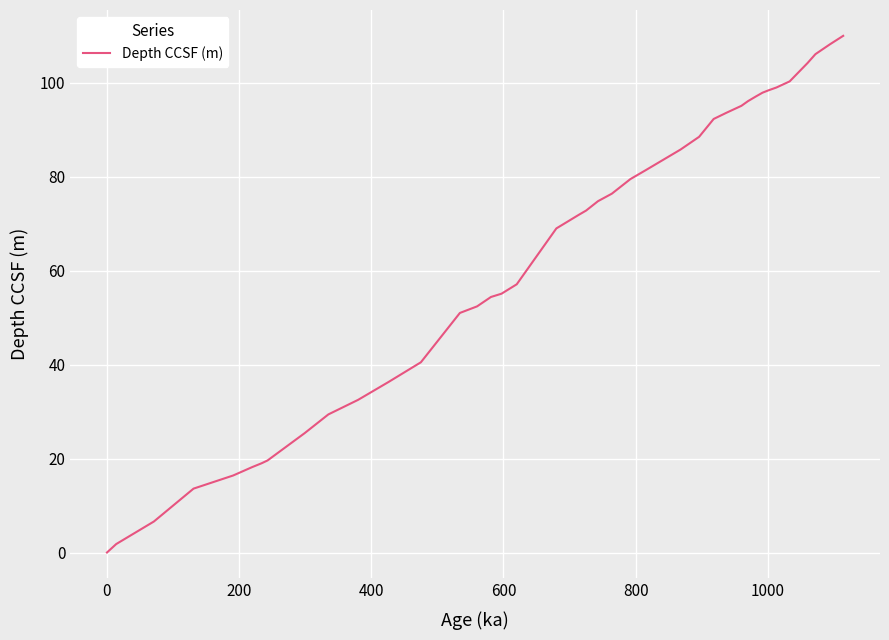

What is the difference between the maximum and minimum values?

110.0